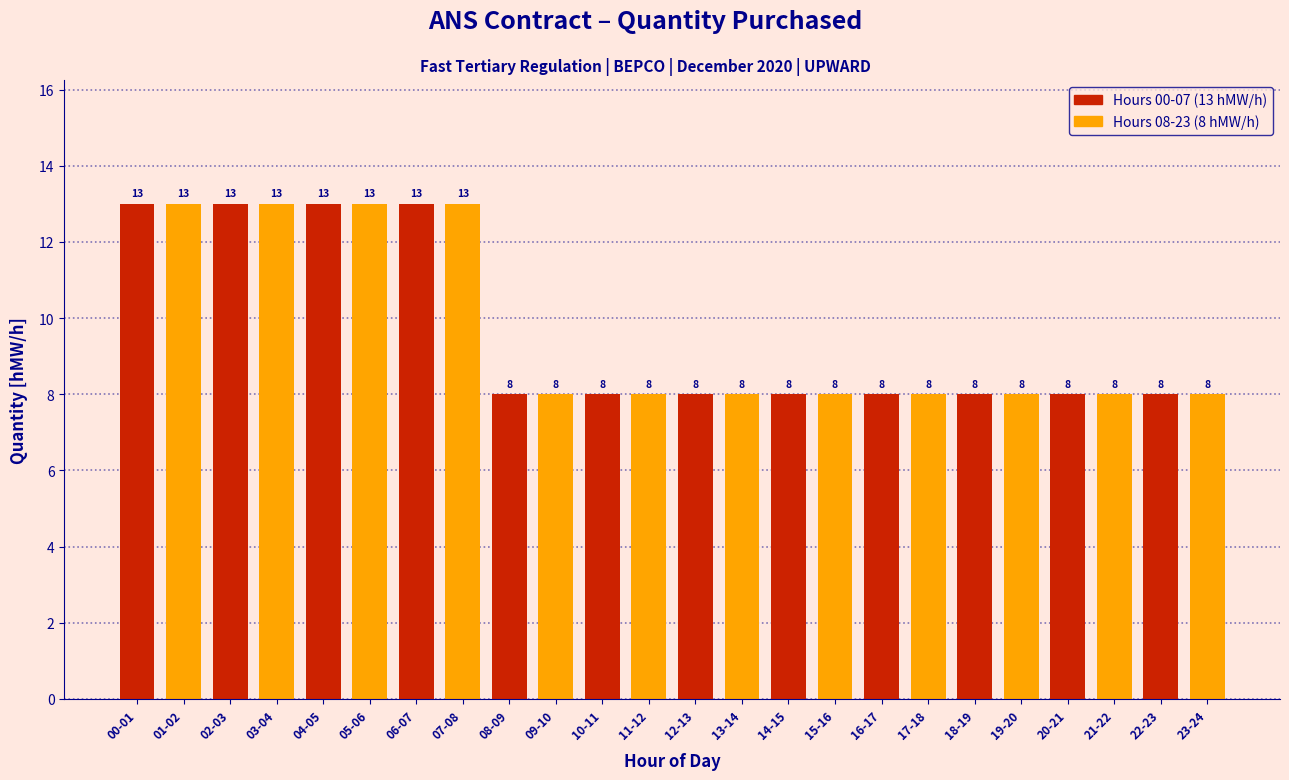

Reading left to right, extract all data points from this chart.

13	13	13	13	13	13	13	13	8	8	8	8	8	8	8	8	8	8	8	8	8	8	8	8